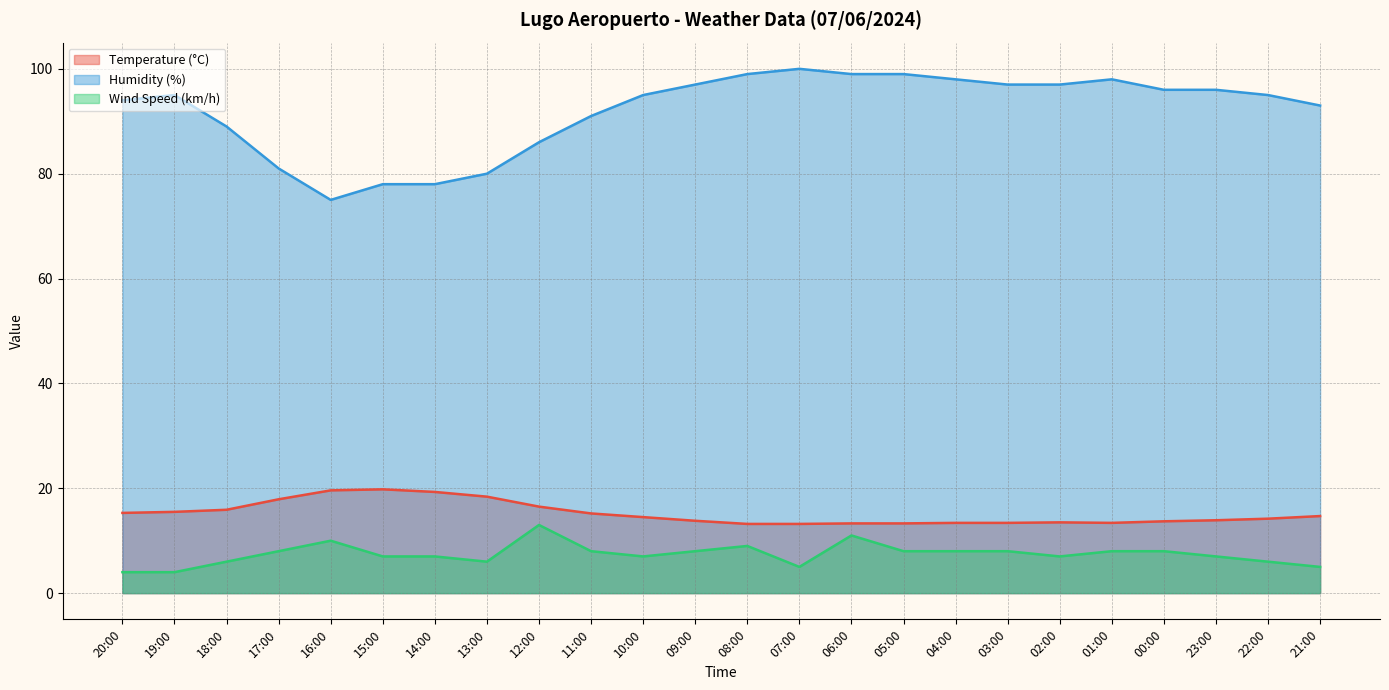

What are all the series names shown in the legend?

Temperature (°C), Humidity (%), Wind Speed (km/h)